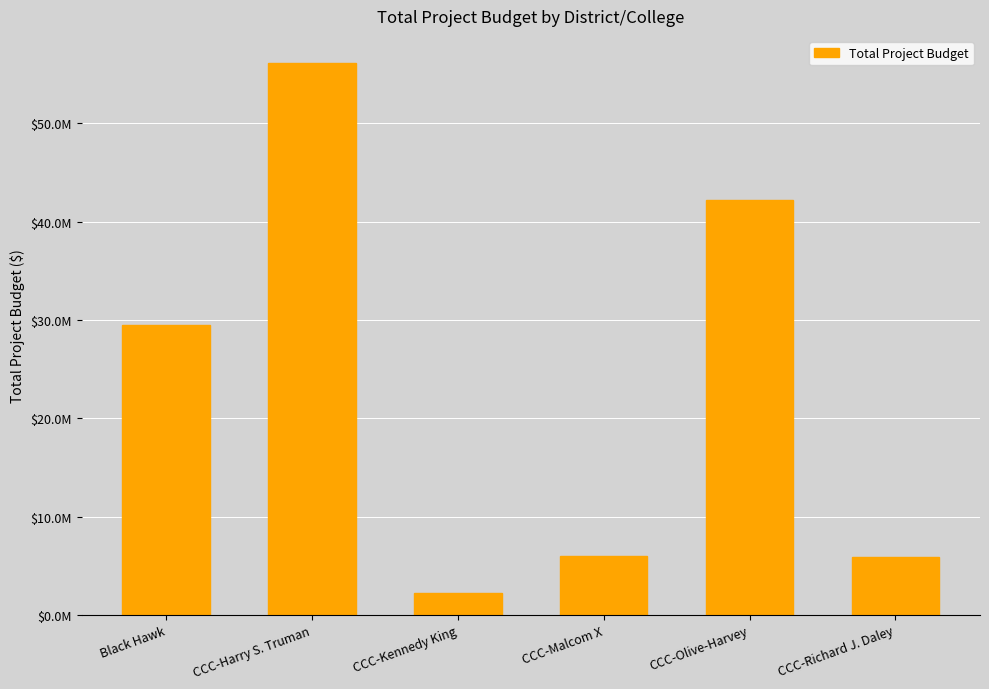

Does the chart contain any negative values?

No